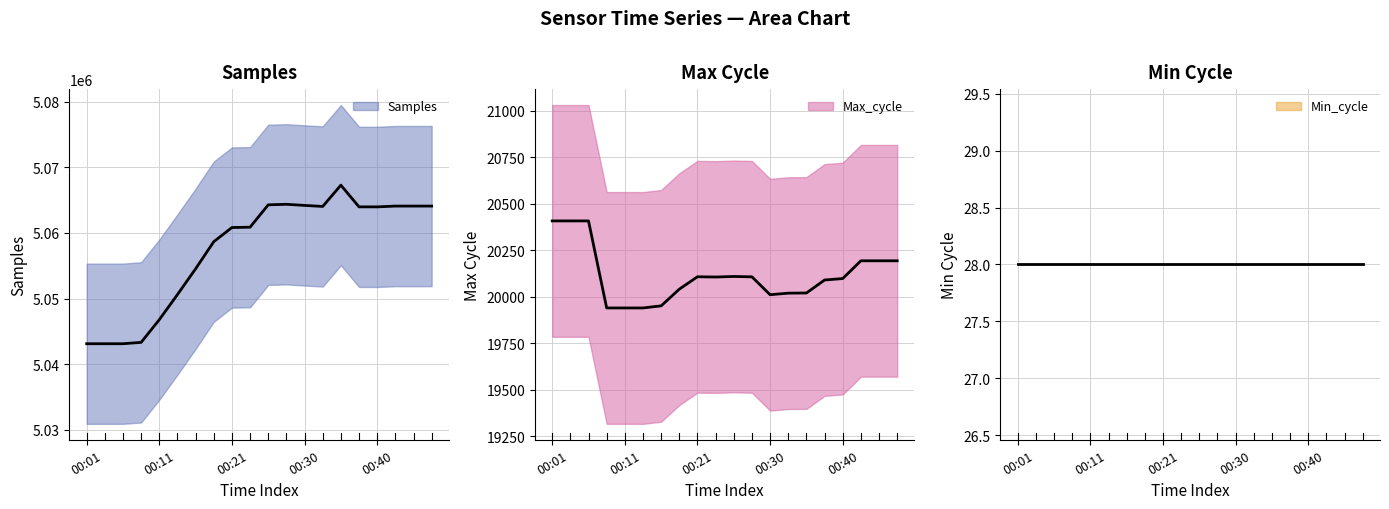

True or false: Samples and Max_cycle intersect in this chart.

False